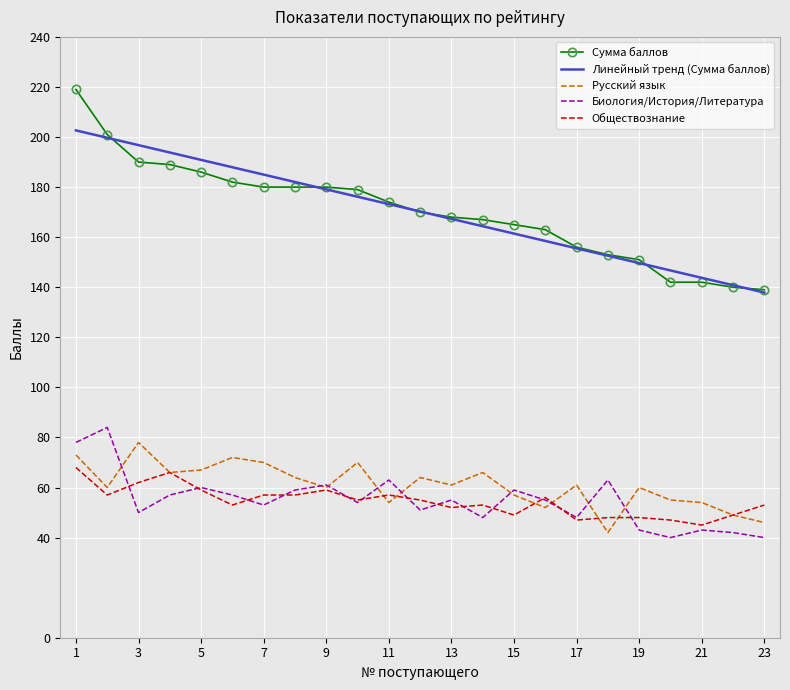

What is the highest value of the Биология/История/Литература series?

84